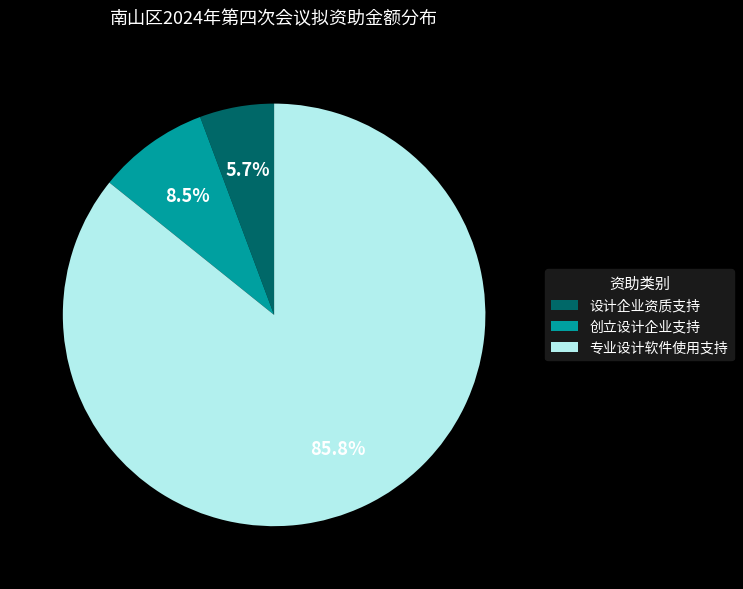

Which category has the smallest portion of the pie?

设计企业资质支持